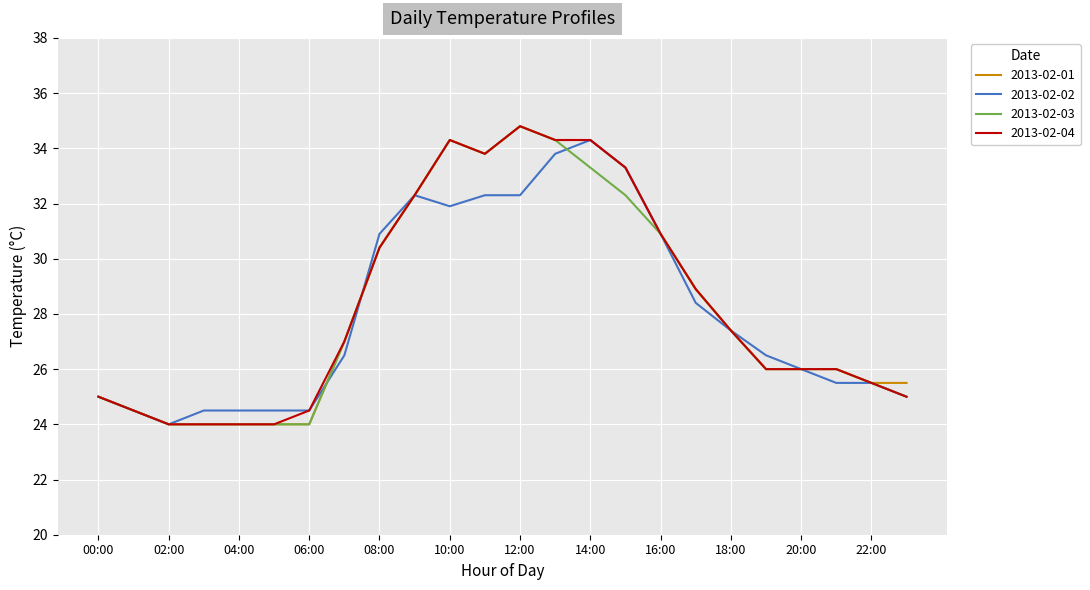

What is the minimum value shown in the chart?

24.0